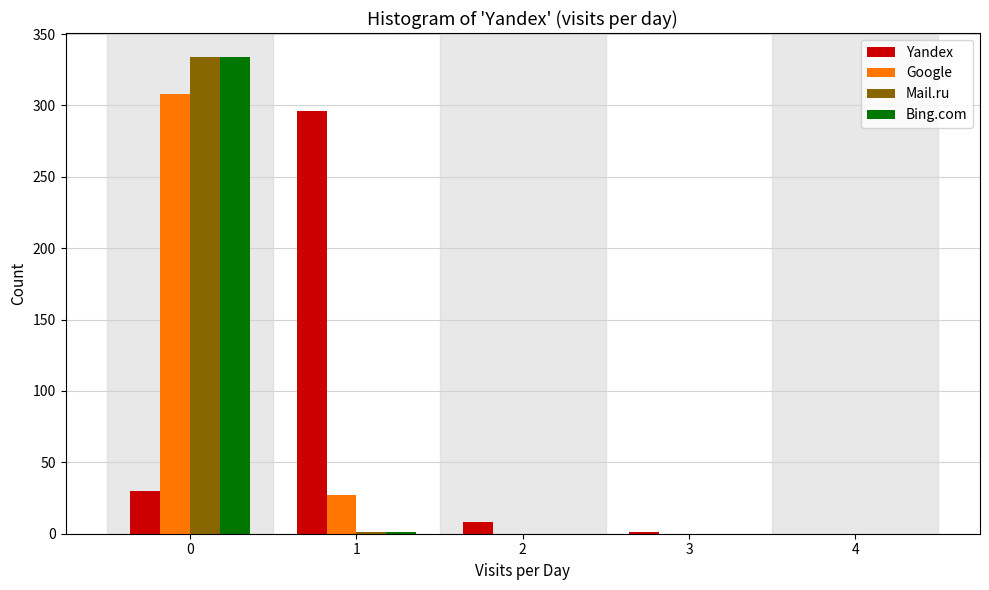

Is the value of Mail.ru at 0 greater than the value of Bing.com at 4?

Yes